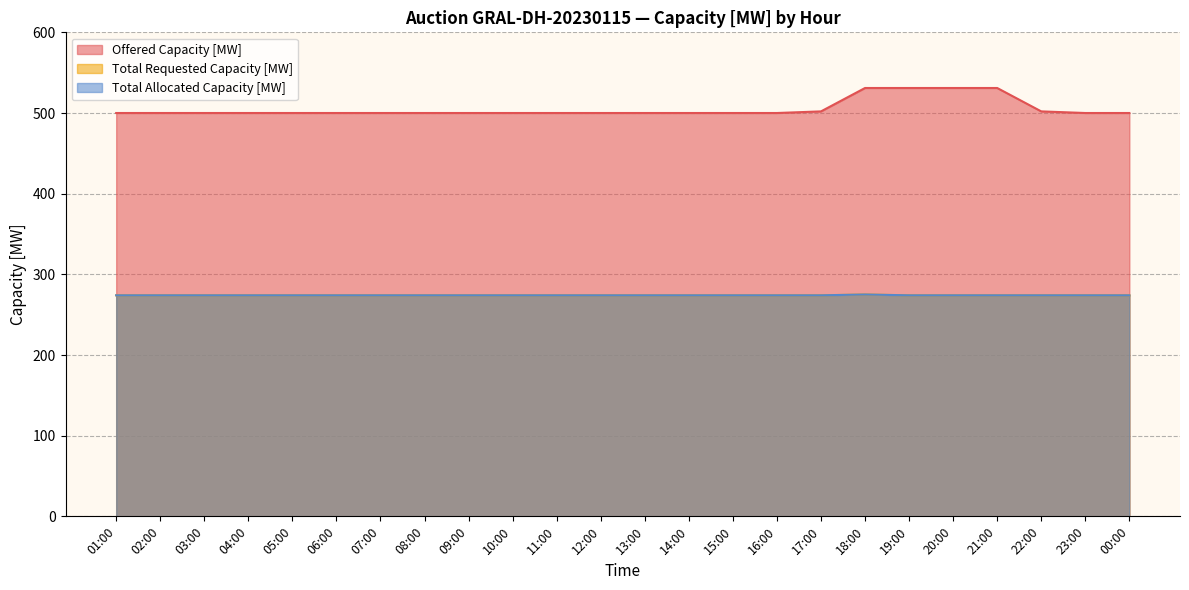

At how many categories does at least one series exceed 446?

24